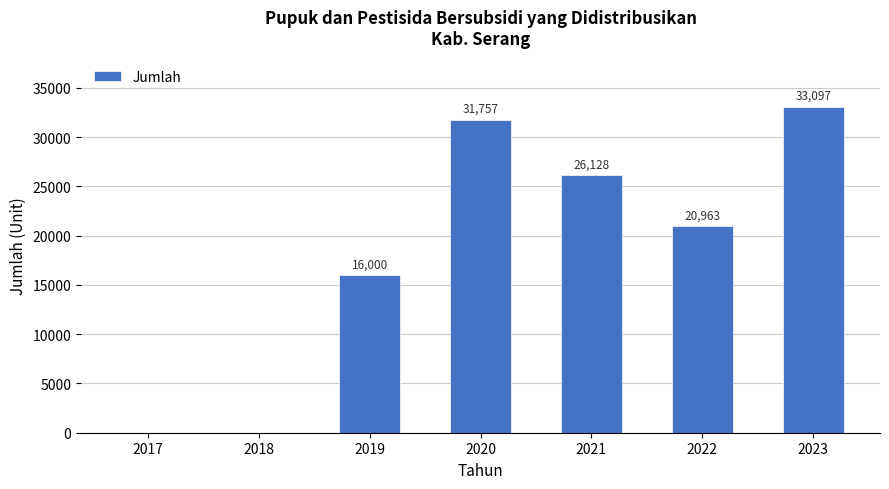

Reading right to left, extract all data points from this chart.

33097	20963	26128	31757	16000	0	0